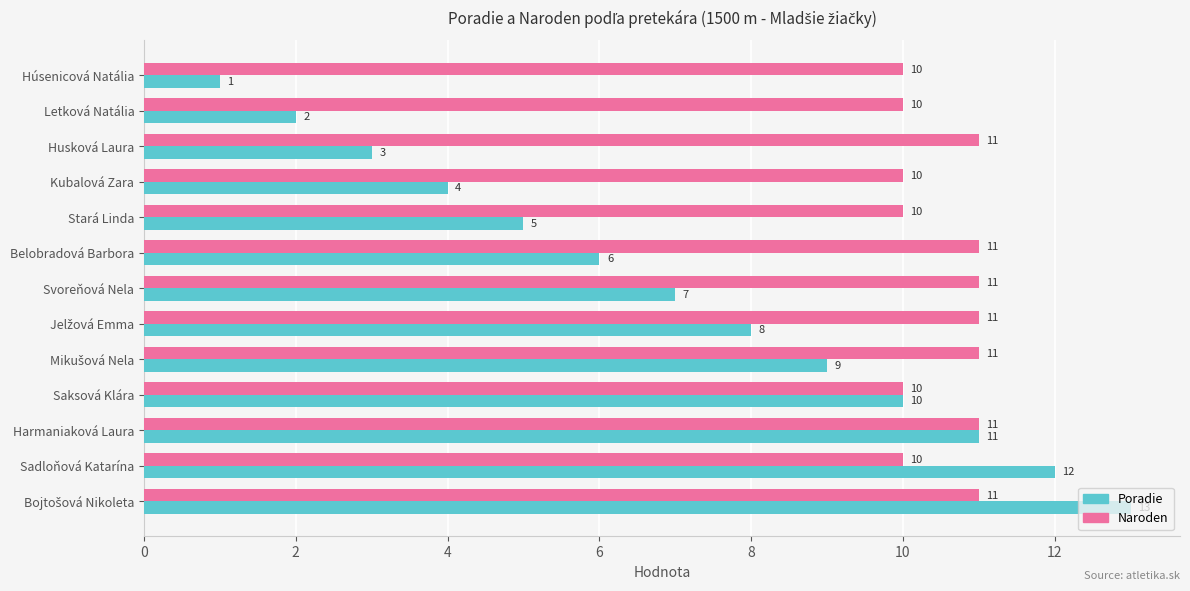

What is the average value of the Poradie series?

7